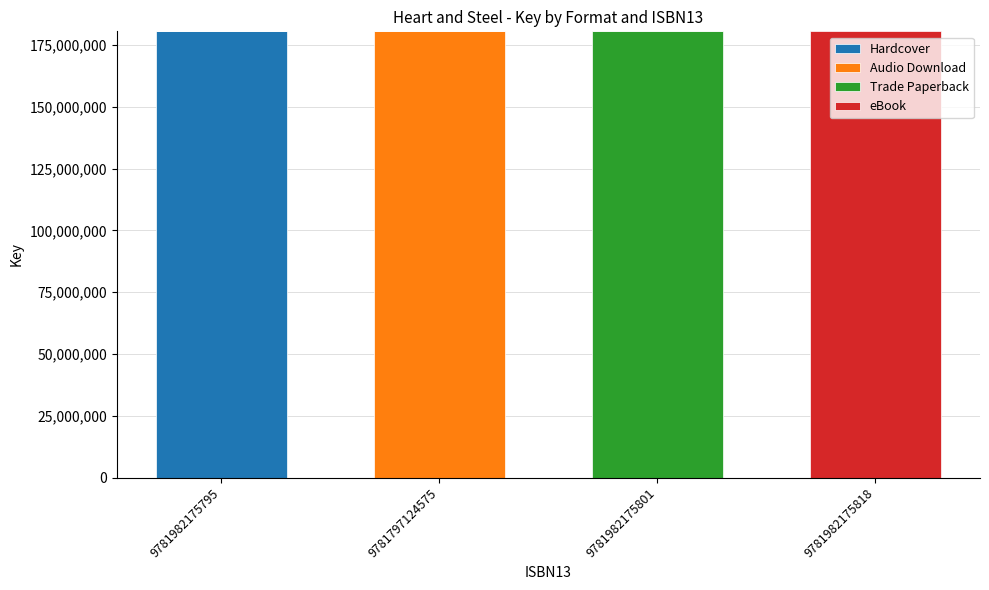

The Hardcover series shows 0 at 9781982175801. True or false?

True